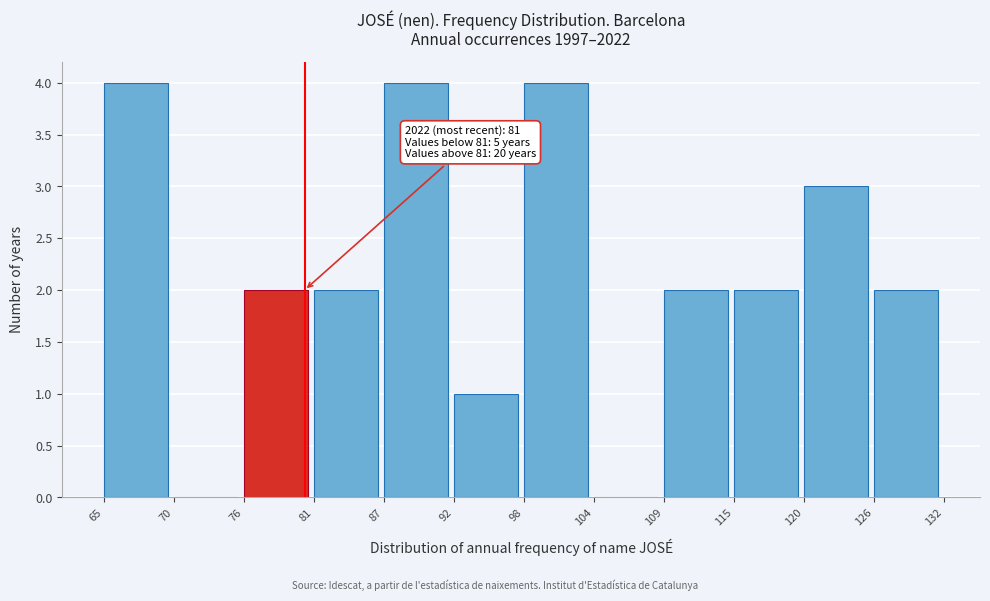

Reading left to right, list all the values displayed in this chart.

65=4	70=0	76=2	81=2	87=4	92=1	98=4	104=0	109=2	115=2	120=3	126=2